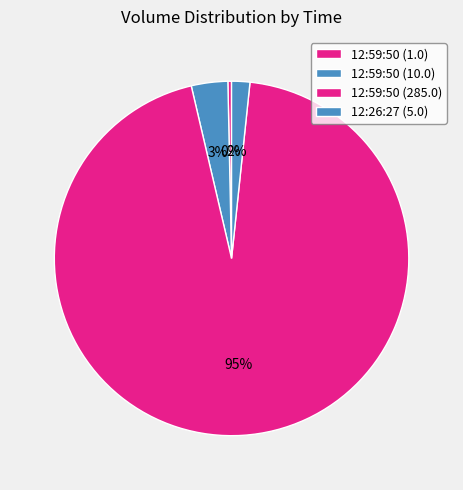

How many segments does this pie chart have?

4